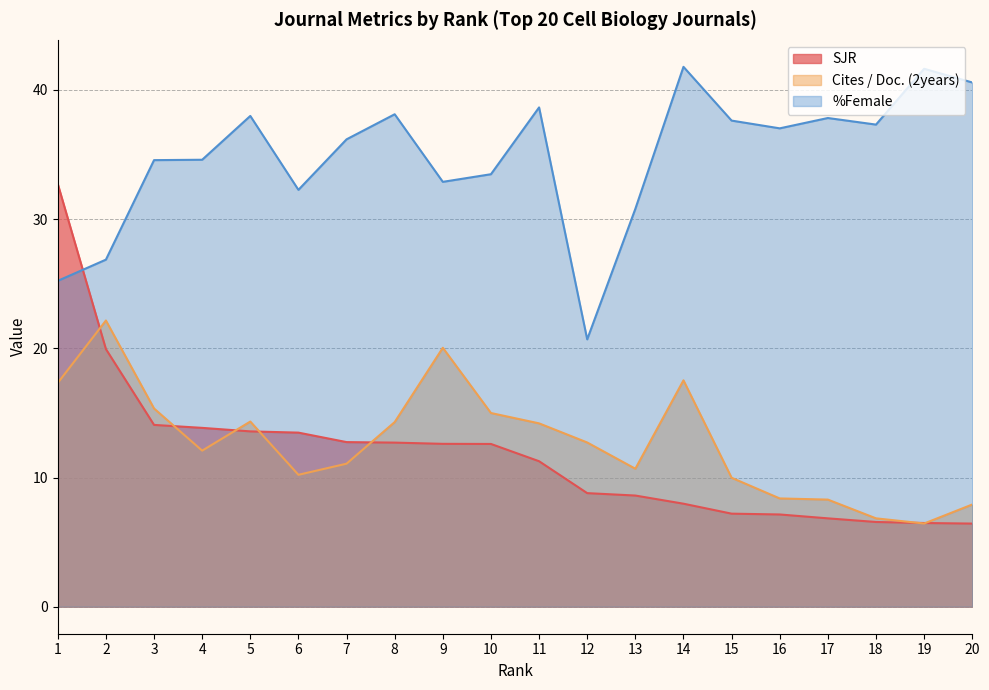

Rank the series by their maximum value, from highest to lowest.

%Female, SJR, Cites / Doc. (2years)